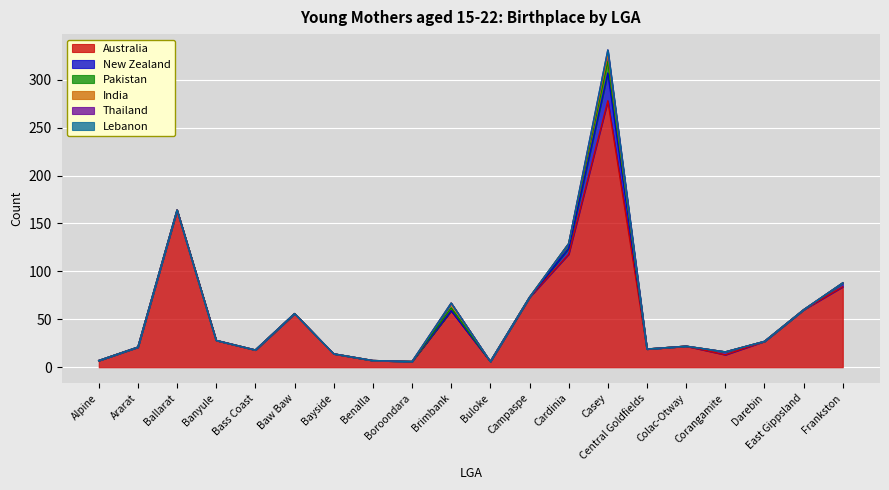

What is the label of the 9th point from the left?

Boroondara